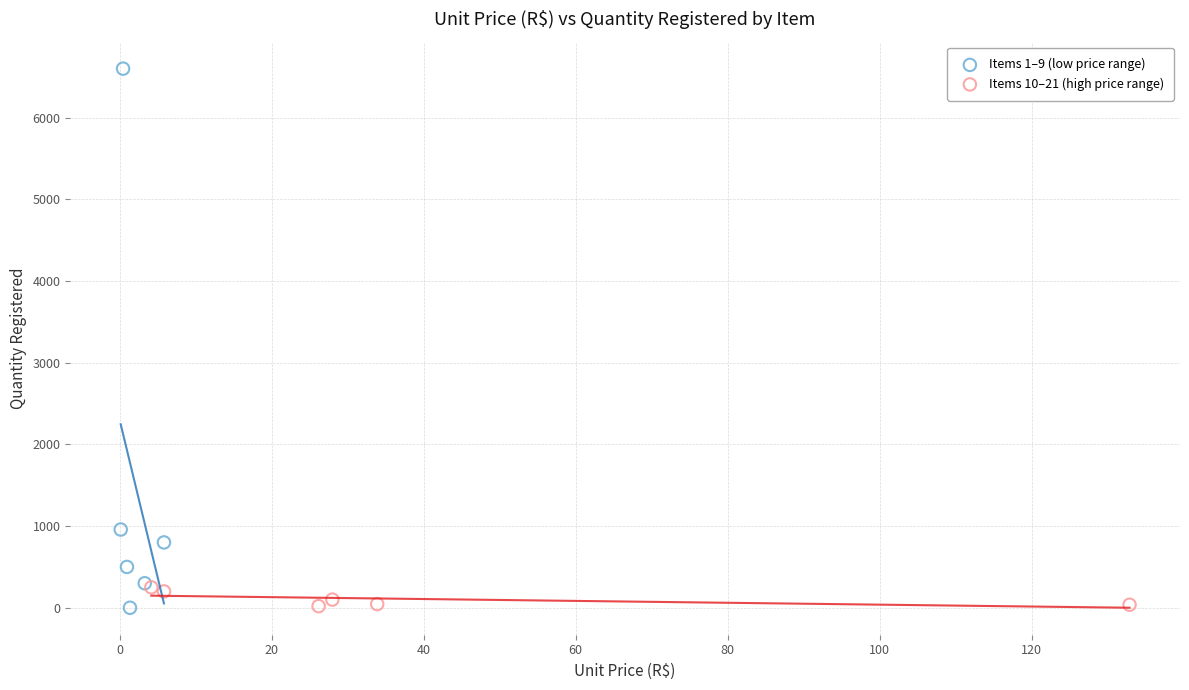

What are all the series names shown in the legend?

Items 1–9 (low price range), Items 10–21 (high price range)